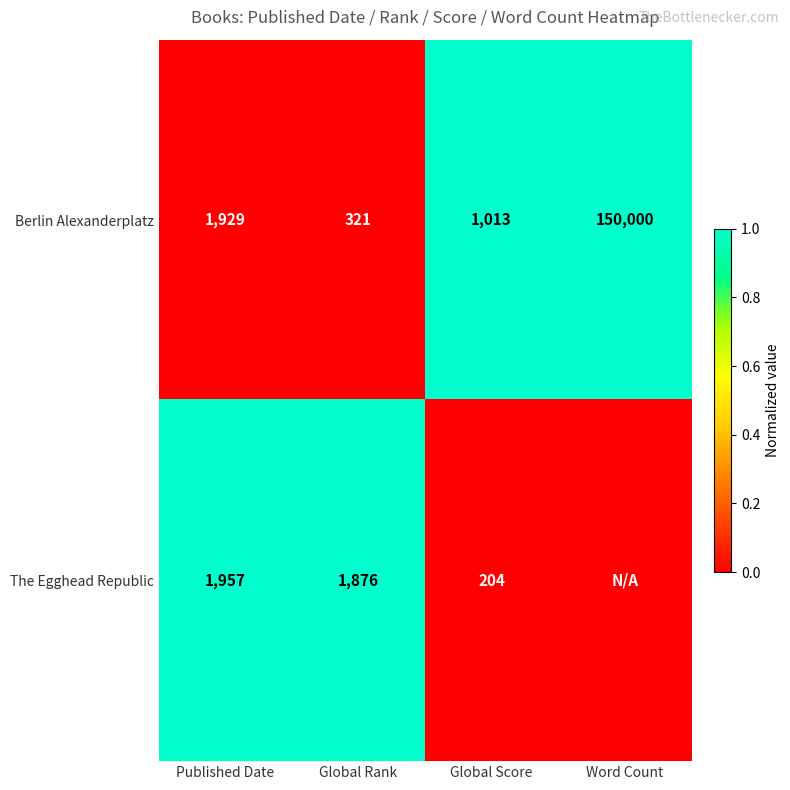

What is the total value across all series at Global Score?

1217